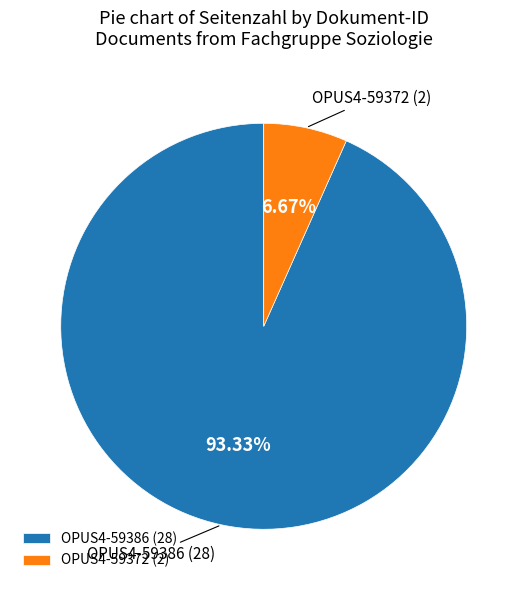

Rank the categories by value from lowest to highest.

OPUS4-59372, OPUS4-59386